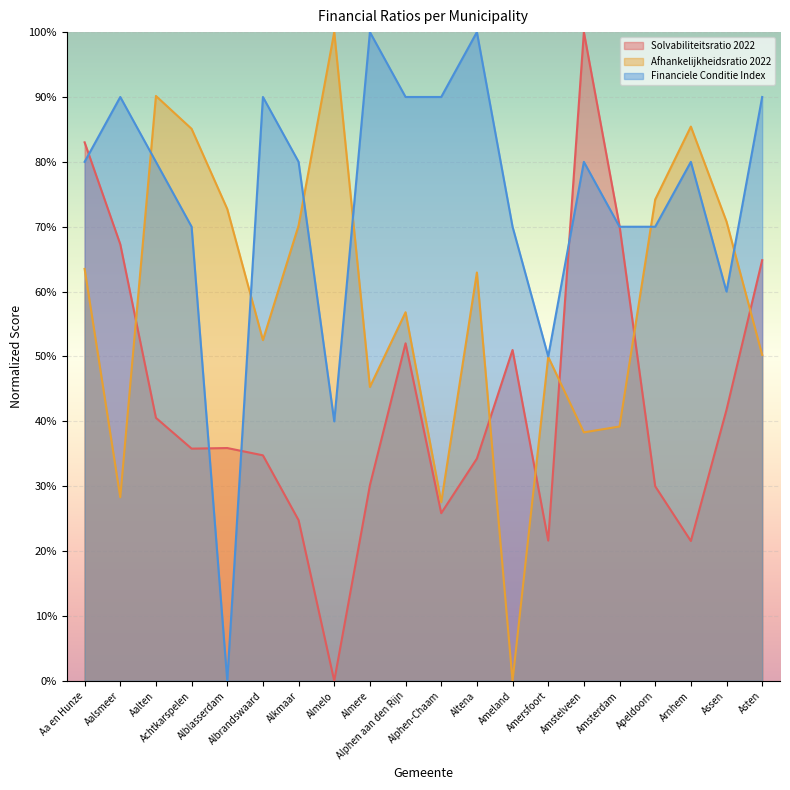

Reading left to right, transcribe all the data shown in this chart.

Solvabiliteitsratio 2022: Aa en Hunze=0.8	Aalsmeer=0.7	Aalten=0.4	Achtkarspelen=0.4	Alblasserdam=0.4	Albrandswaard=0.3	Alkmaar=0.2	Almelo=0.0	Almere=0.3	Alphen aan den Rijn=0.5	Alphen-Chaam=0.3	Altena=0.3	Ameland=0.5	Amersfoort=0.2	Amstelveen=1.0	Amsterdam=0.7	Apeldoorn=0.3	Arnhem=0.2	Assen=0.4	Asten=0.6
Afhankelijkheidsratio 2022: Aa en Hunze=0.6	Aalsmeer=0.3	Aalten=0.9	Achtkarspelen=0.9	Alblasserdam=0.7	Albrandswaard=0.5	Alkmaar=0.7	Almelo=1.0	Almere=0.5	Alphen aan den Rijn=0.6	Alphen-Chaam=0.3	Altena=0.6	Ameland=0.0	Amersfoort=0.5	Amstelveen=0.4	Amsterdam=0.4	Apeldoorn=0.7	Arnhem=0.9	Assen=0.7	Asten=0.5
Financiele Conditie Index: Aa en Hunze=0.8	Aalsmeer=0.9	Aalten=0.8	Achtkarspelen=0.7	Alblasserdam=0.0	Albrandswaard=0.9	Alkmaar=0.8	Almelo=0.4	Almere=1.0	Alphen aan den Rijn=0.9	Alphen-Chaam=0.9	Altena=1.0	Ameland=0.7	Amersfoort=0.5	Amstelveen=0.8	Amsterdam=0.7	Apeldoorn=0.7	Arnhem=0.8	Assen=0.6	Asten=0.9